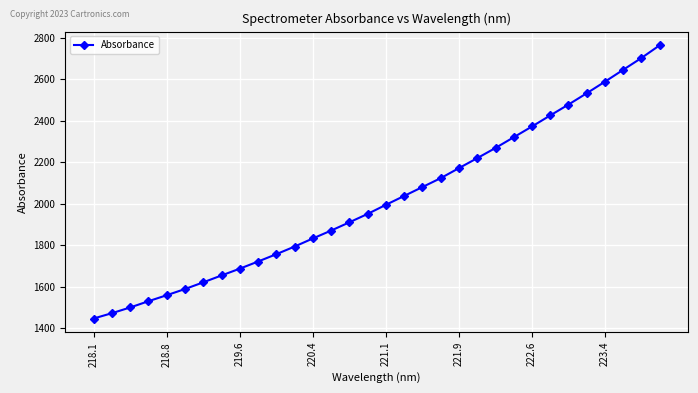

What is the average value?

2019.2